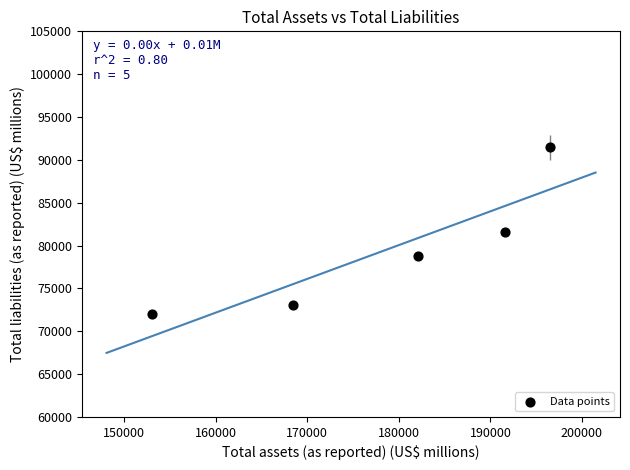

What is the average Y value?

79389